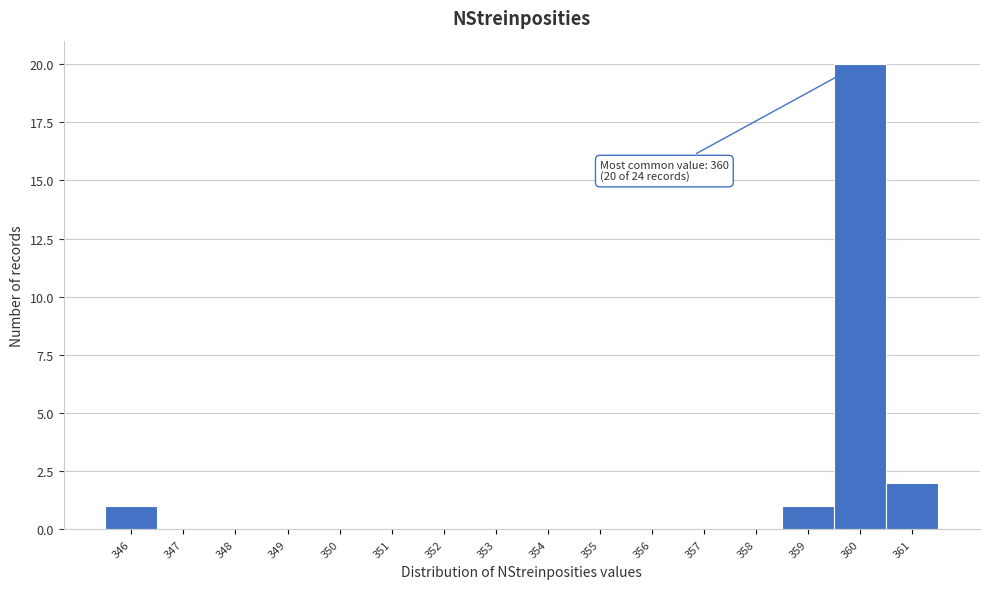

Over which range of the x-axis is the bar tallest?

359.5 to 360.5